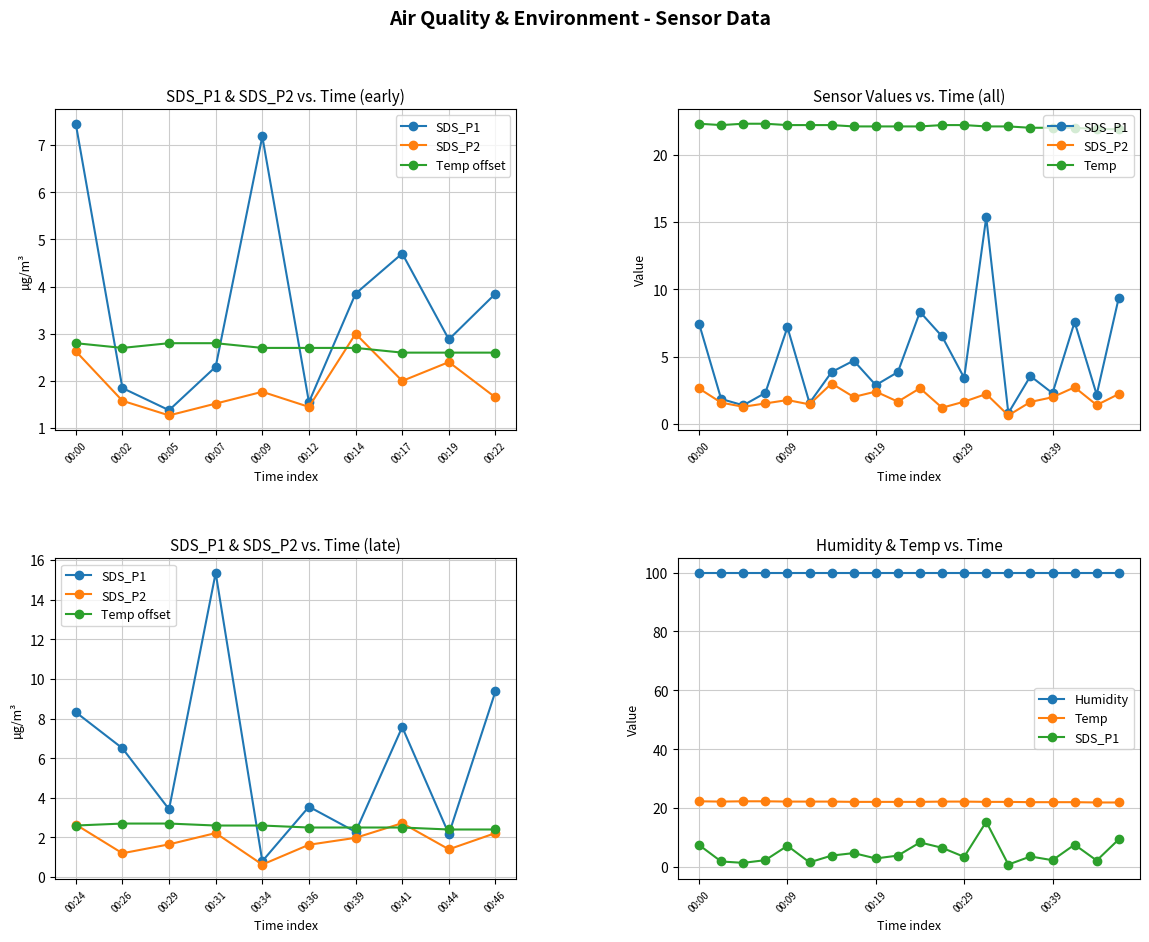

What value does the SDS_P2 series have at 00:12?

1.4